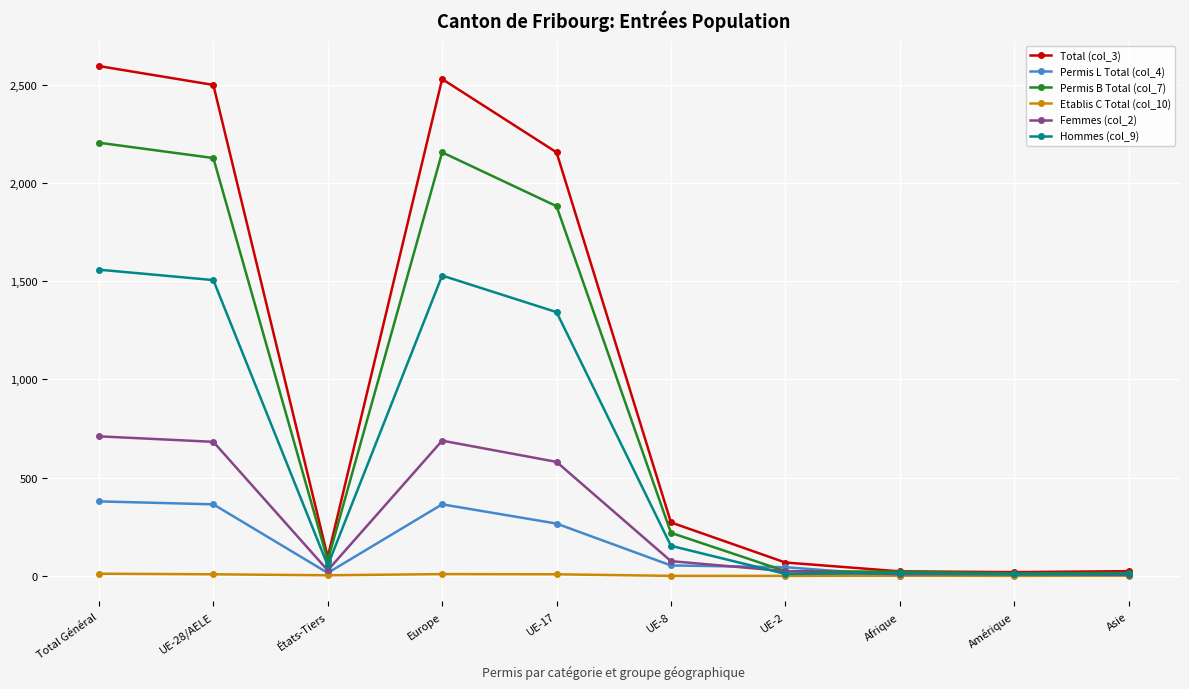

Count the number of categories in the chart.

10